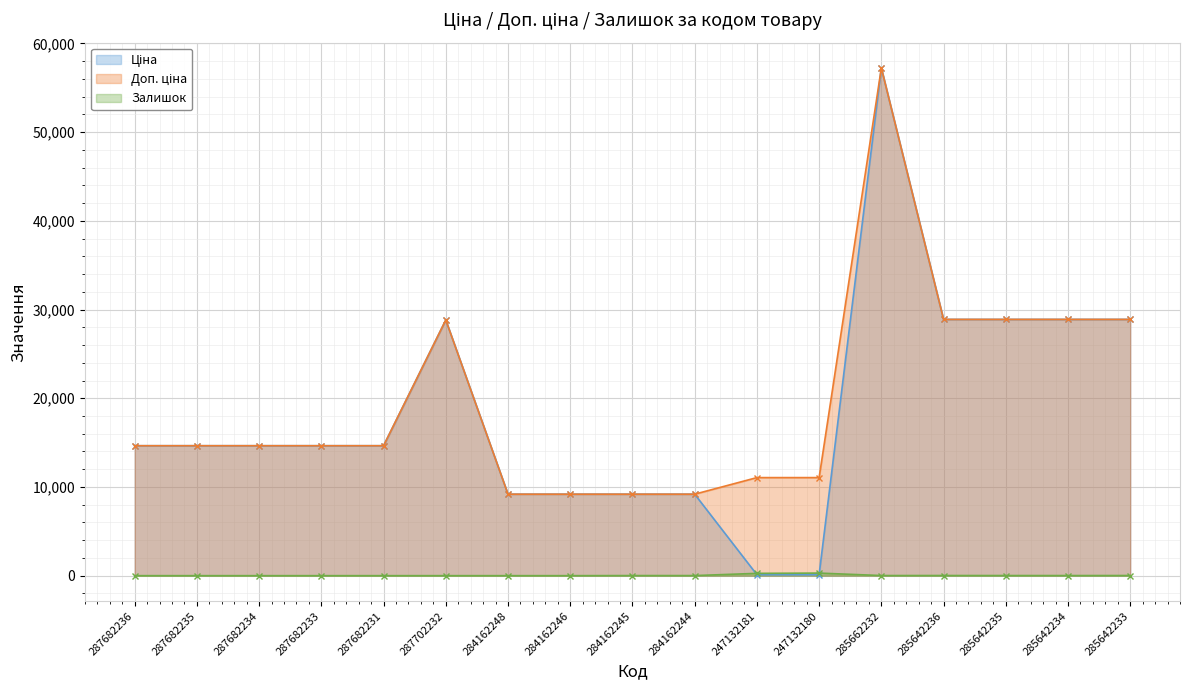

Reading left to right, list all the values displayed in this chart.

Ціна: 14649.6	14649.6	14649.6	14649.6	14649.6	28821.8	9185.1	9185.1	9185.1	9185.1	110.5	110.5	57235.5	28890.3	28890.3	28890.3	28890.3
Доп. ціна: 14649.6	14649.6	14649.6	14649.6	14649.6	28821.8	9185.1	9185.1	9185.1	9185.1	11055.0	11055.0	57235.5	28890.3	28890.3	28890.3	28890.3
Залишок: 0.0	0.0	0.0	0.0	0.0	0.0	0.0	0.0	11.0	9.0	260.0	290.0	13.0	16.0	13.0	11.0	16.0